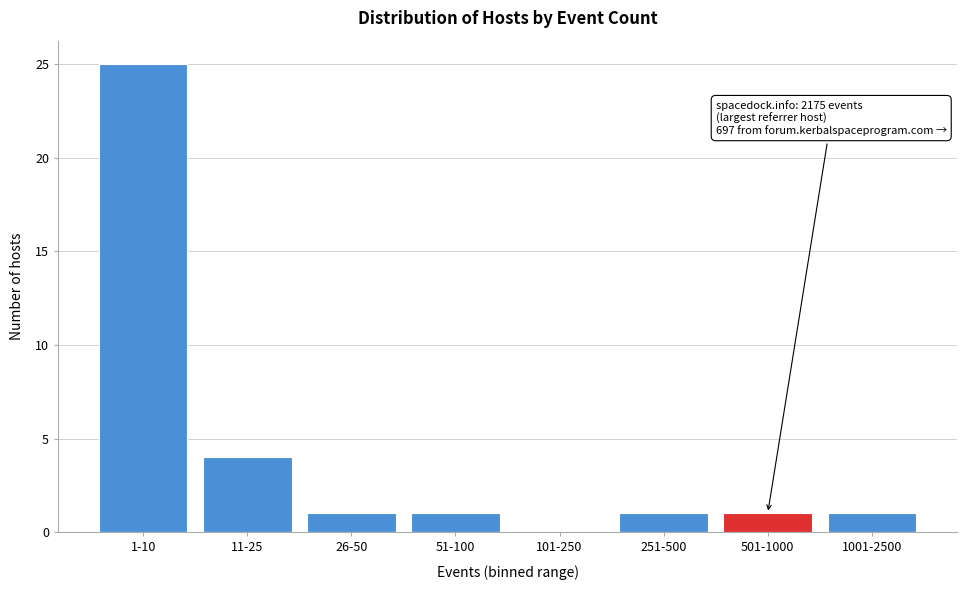

Reading left to right, extract all data points from this chart.

1-10=25	11-25=4	26-50=1	51-100=1	101-250=0	251-500=1	501-1000=1	1001-2500=1